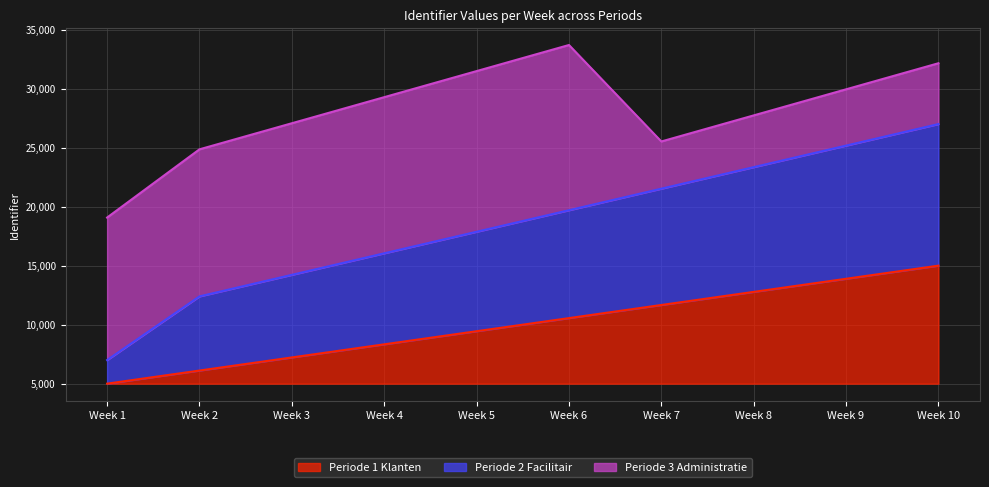

True or false: Periode 2 Facilitair and Periode 1 Klanten cross at least once.

False